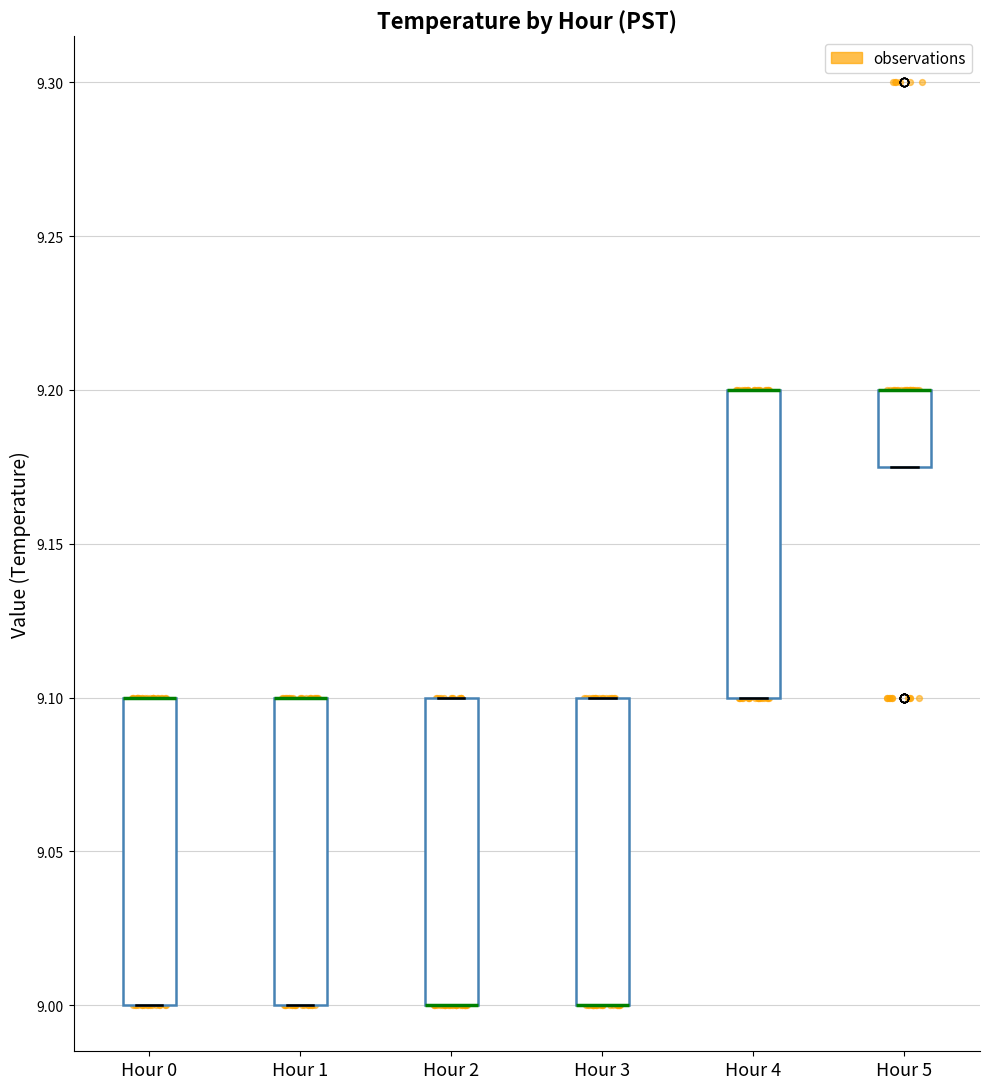

Reading left to right, transcribe this box plot: for each box, give where its median line is, the range the box spans, and where its two whiskers end, as read against the y-axis. The values are not printed on the chart, so give them approximately, as read against the axis.

Hour 0: median 9.100 (drawn on the box's upper edge), box 9.000 to 9.100, whiskers 9.000 to 9.100
Hour 1: median 9.100 (drawn on the box's upper edge), box 9.000 to 9.100, whiskers 9.000 to 9.100
Hour 2: median 9.000 (drawn on the box's lower edge), box 9.000 to 9.100, whiskers 9.000 to 9.100
Hour 3: median 9.000 (drawn on the box's lower edge), box 9.000 to 9.100, whiskers 9.000 to 9.100
Hour 4: median 9.200 (drawn on the box's upper edge), box 9.100 to 9.200, whiskers 9.100 to 9.200
Hour 5: median 9.200 (drawn on the box's upper edge), box 9.175 to 9.200, whiskers 9.175 to 9.200